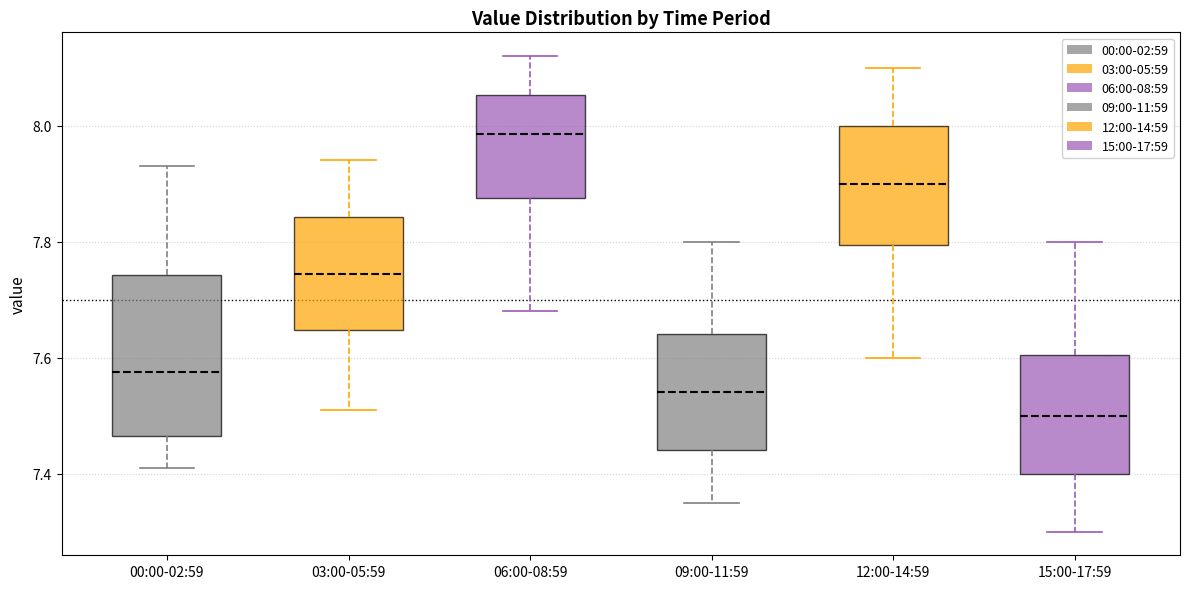

Where does the lower whisker of the box for 15:00-17:59 end on the y-axis? The values are not printed on the chart, so give them approximately, as read against the axis.

7.30